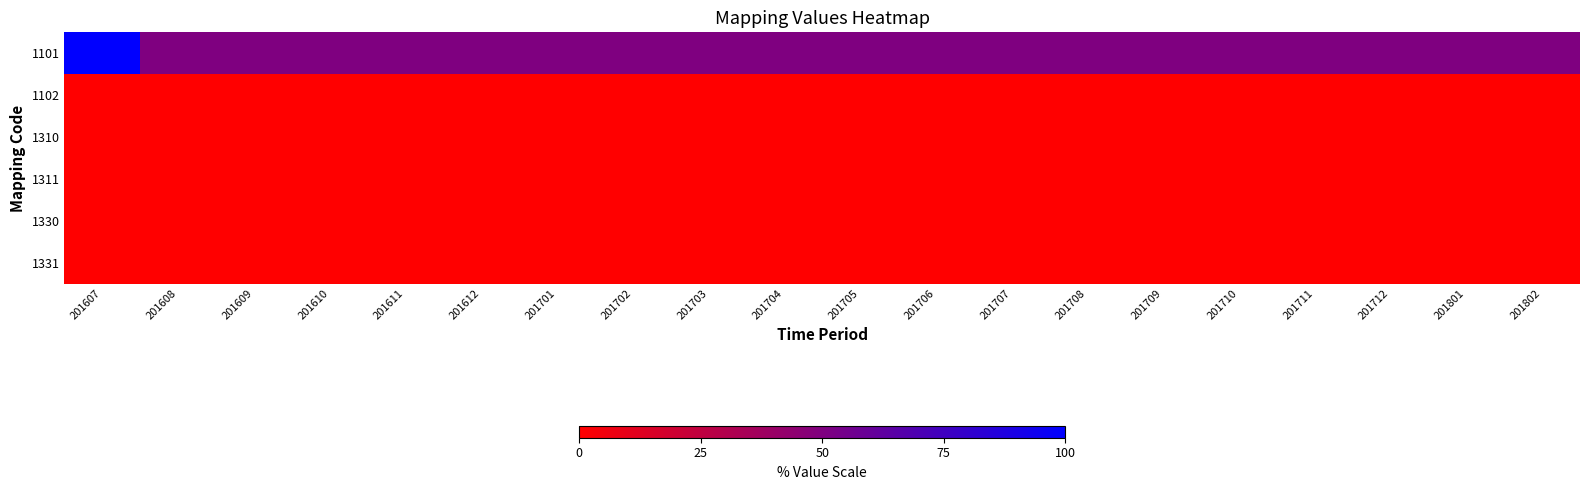

What is the difference between the highest and lowest values at 201609?

50